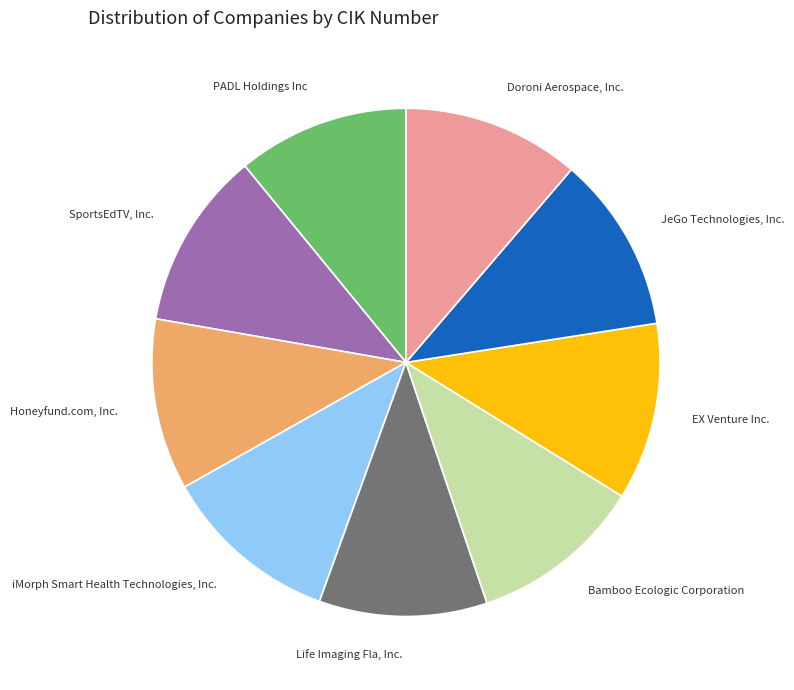

Is there a majority slice in this chart?

No